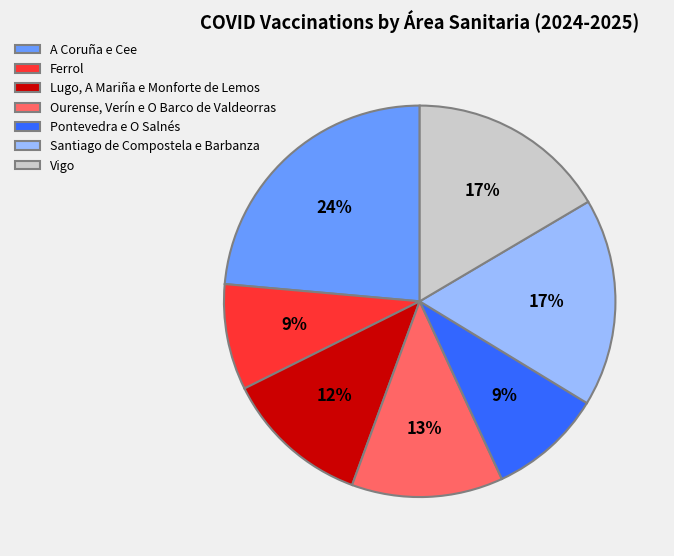

To the nearest percent, what is the combined percentage of Ourense, Verín e O Barco de Valdeorras and Santiago de Compostela e Barbanza?

30%